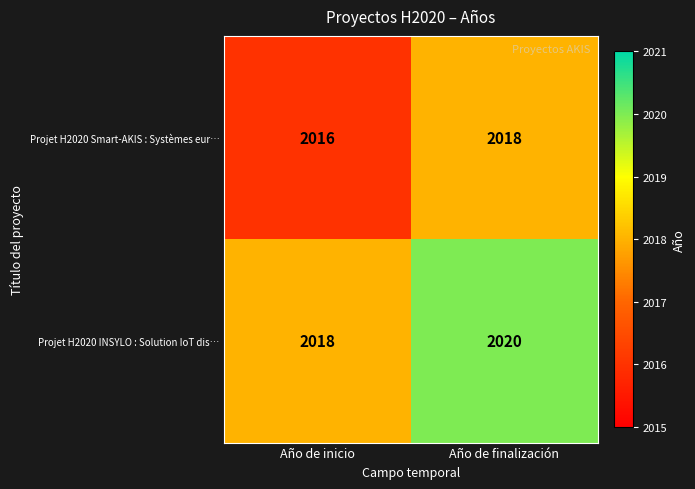

Rank the series by their average value, from highest to lowest.

Projet H2020 INSYLO : Solution IoT dis…, Projet H2020 Smart-AKIS : Systèmes eur…